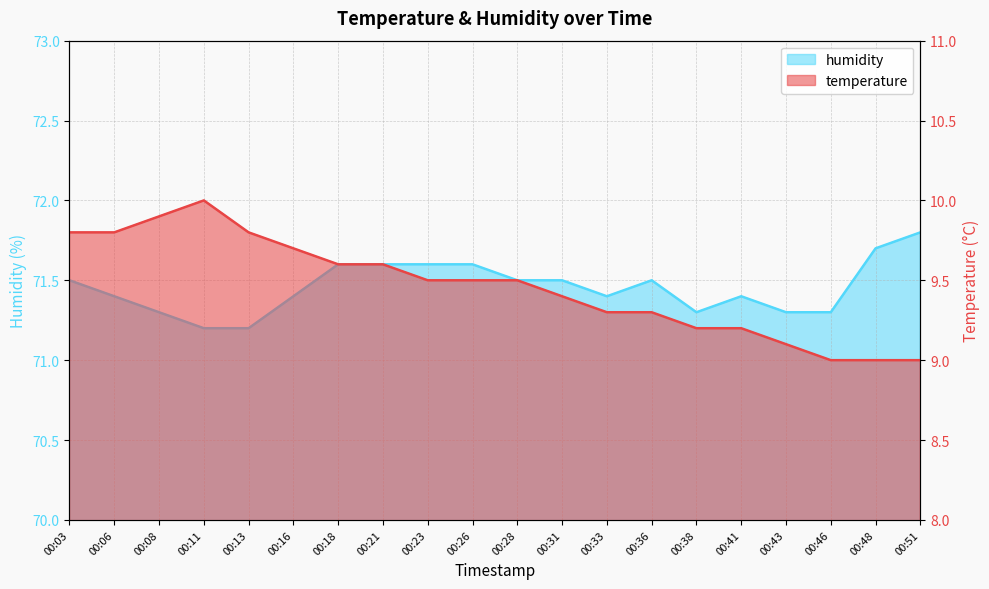

What is the difference between the highest and lowest values at 00:13?

61.4